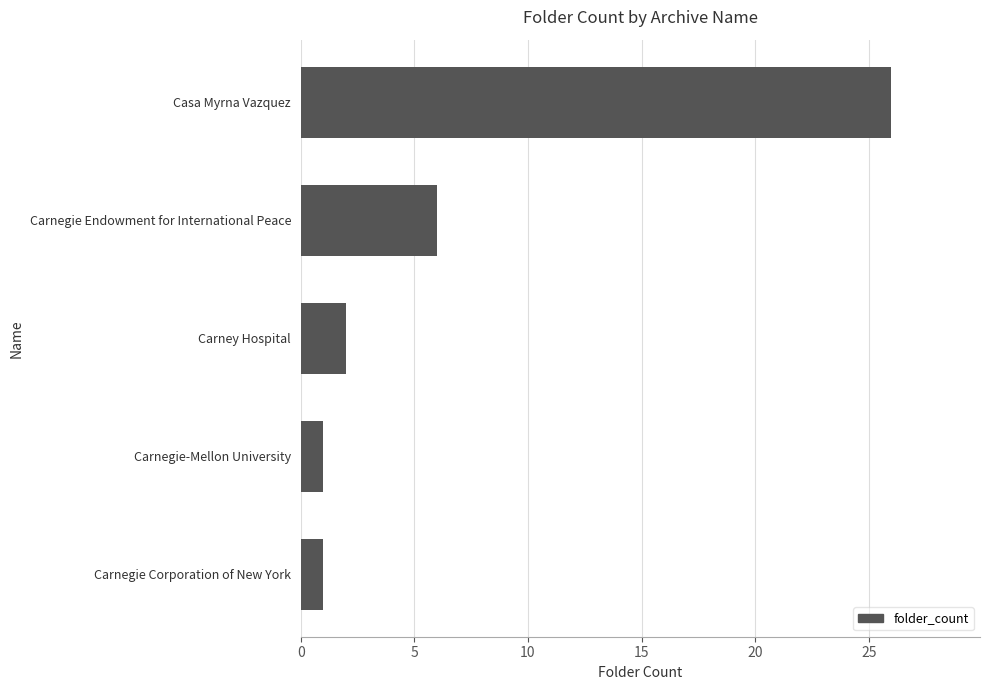

What is the maximum value shown in the chart?

26